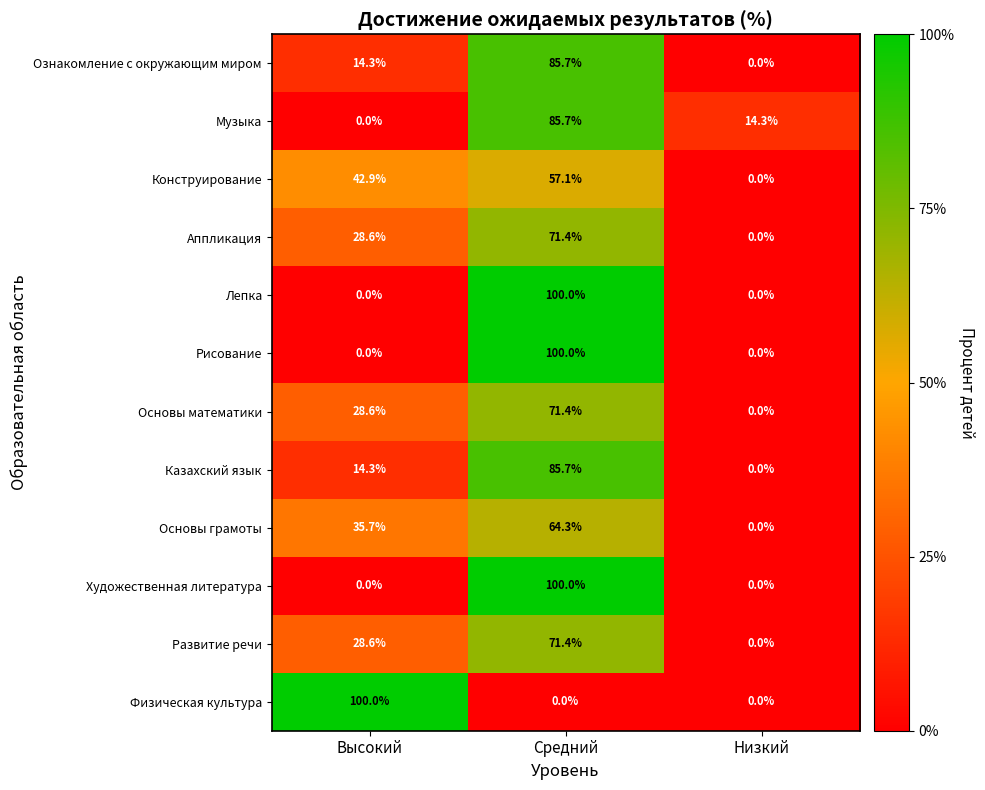

What is the greatest value displayed?

100.0